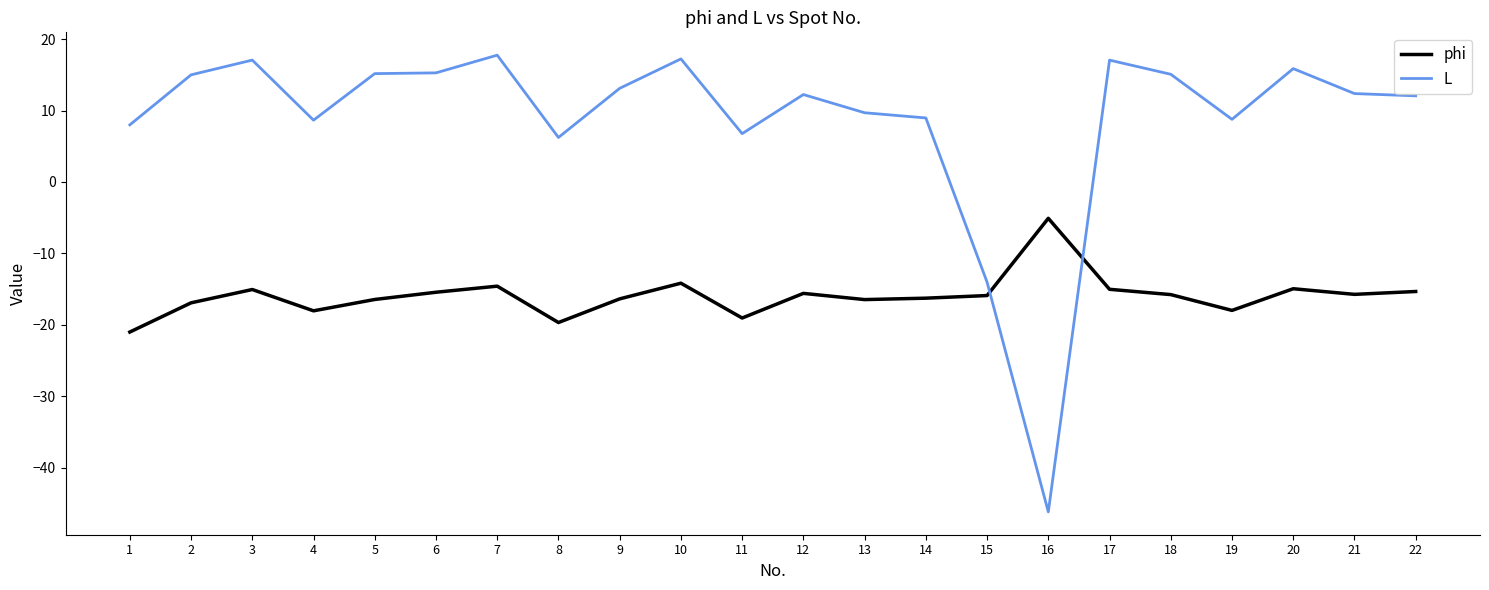

Read the L value at 18.

15.1